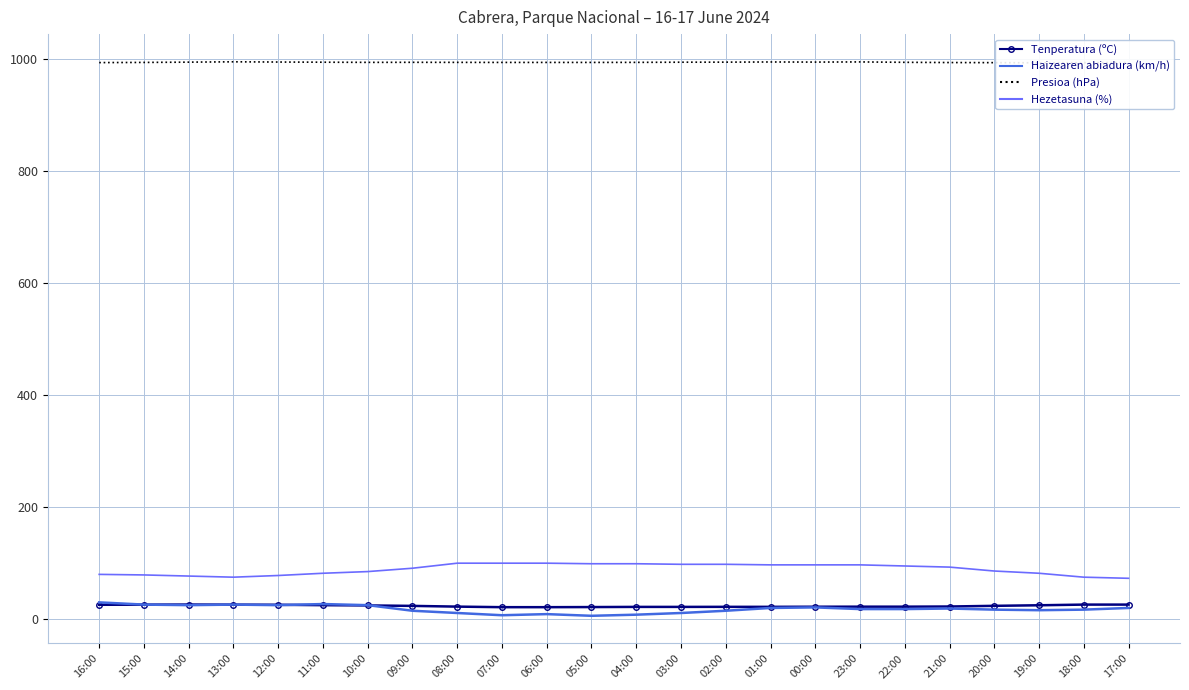

Which series has the largest total across all categories?

Presioa (hPa)